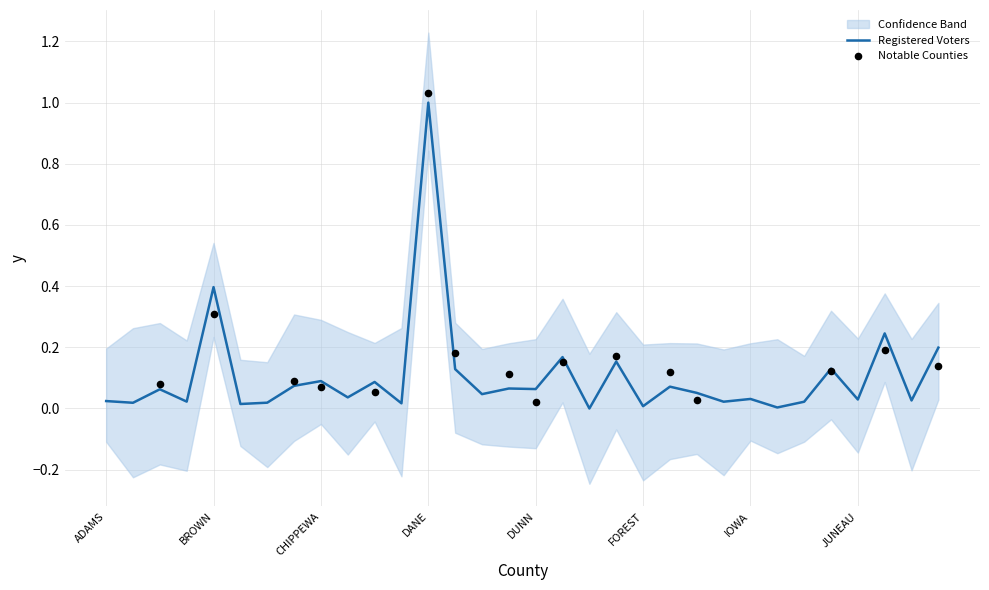

What is the change in value from BROWN to JEFFERSON?

-0.3